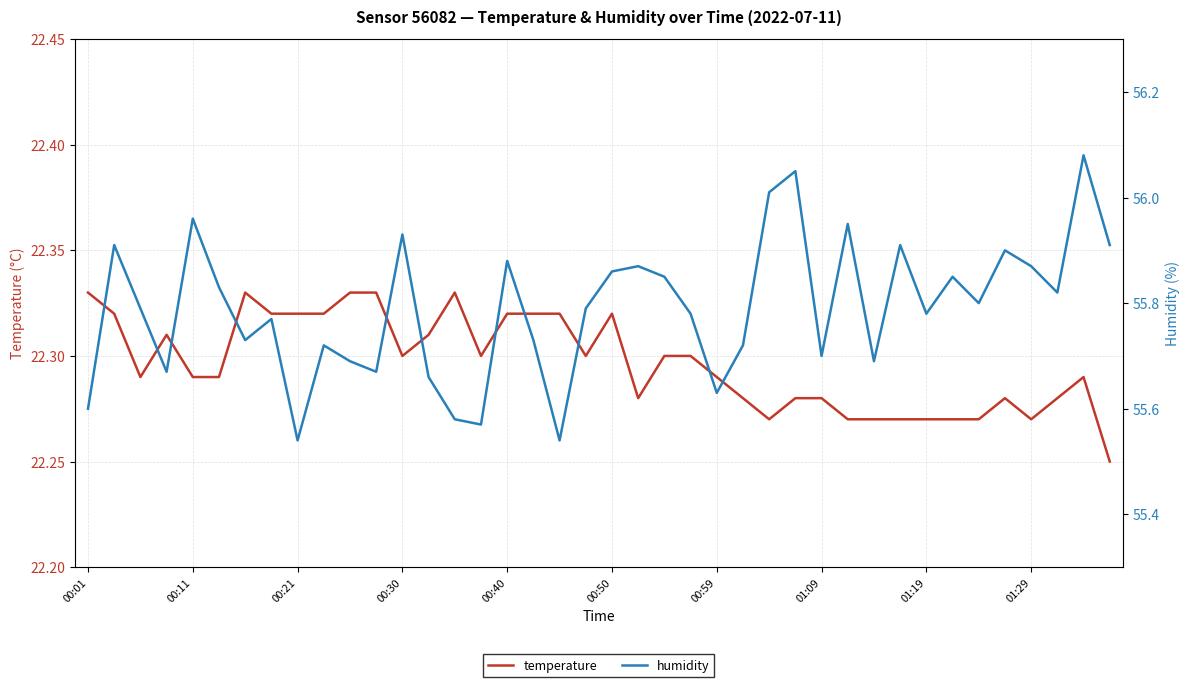

What is the minimum value for humidity?

55.5